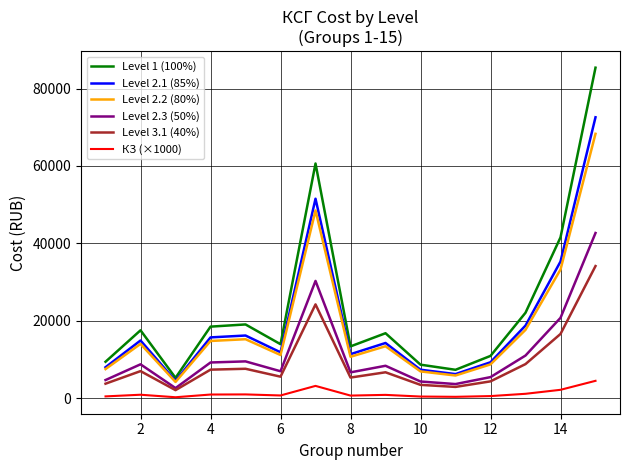

True or false: Level 1 (100%) and КЗ (×1000) cross at least once.

False